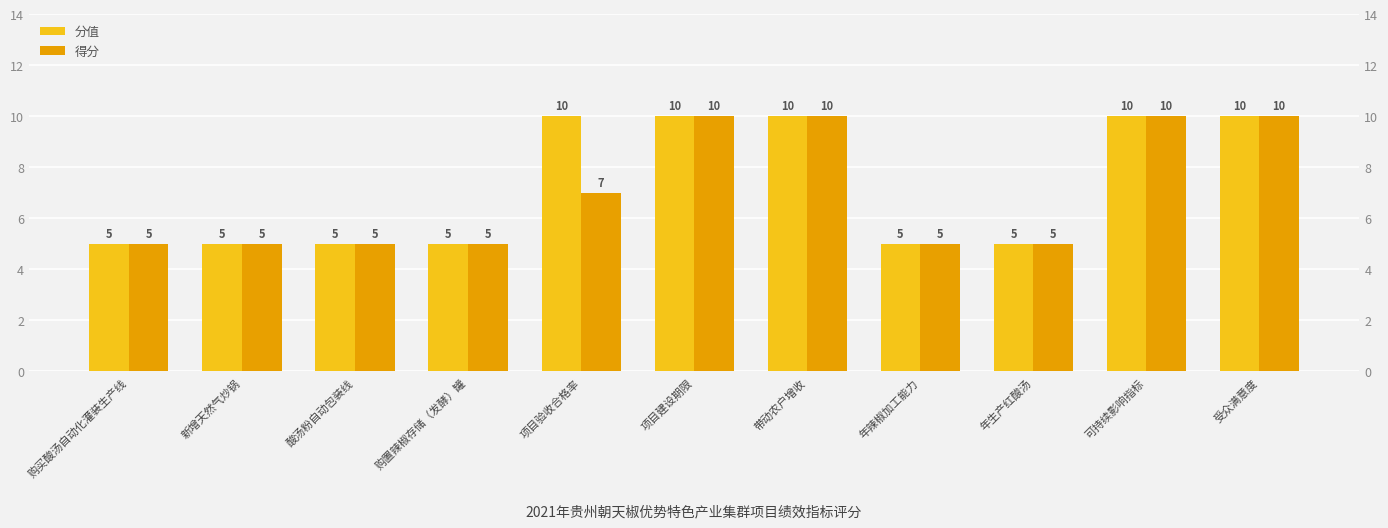

What is the label of the 3rd bar from the right?

年生产红酸汤